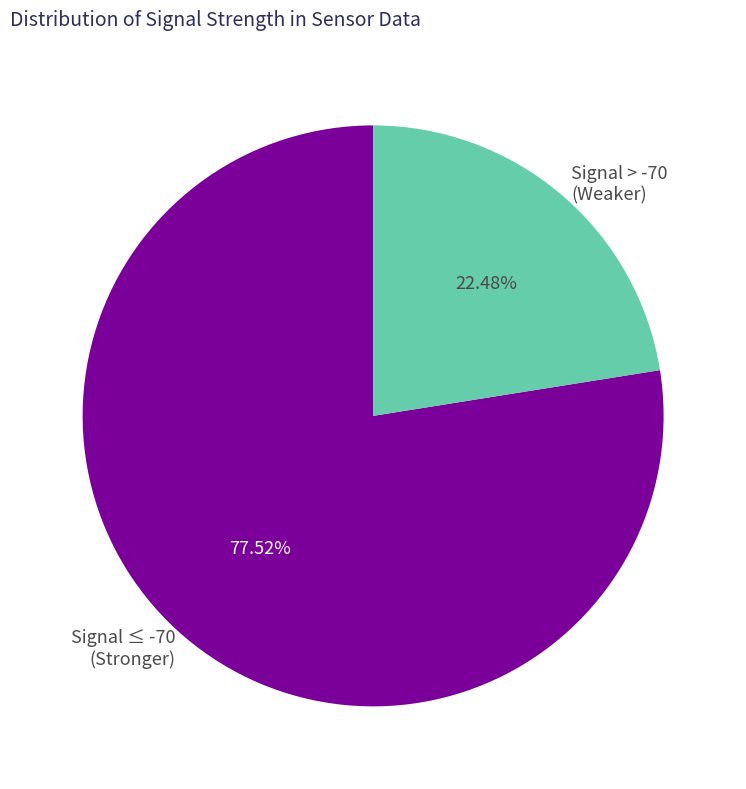

Combined, do Signal ≤ -70 (Stronger) and Signal > -70 (Weaker) account for over 50%?

Yes